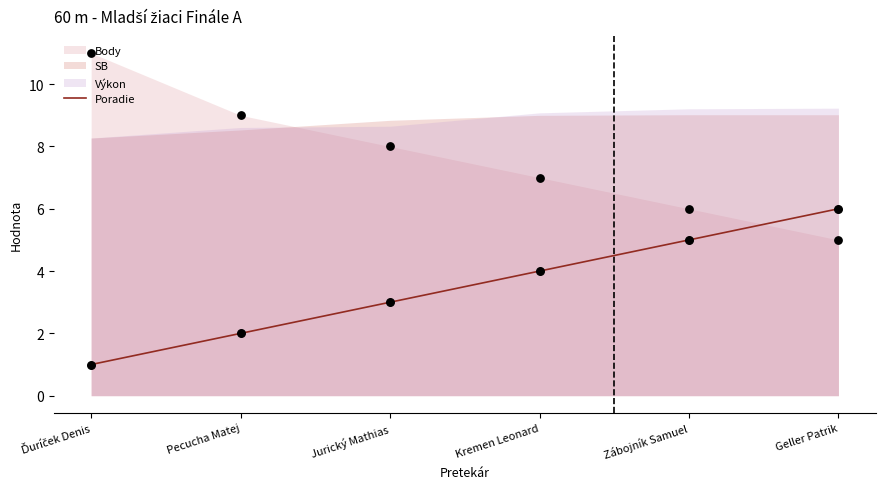

What is the change in value from Pecucha Matej to Kremen Leonard?

+2